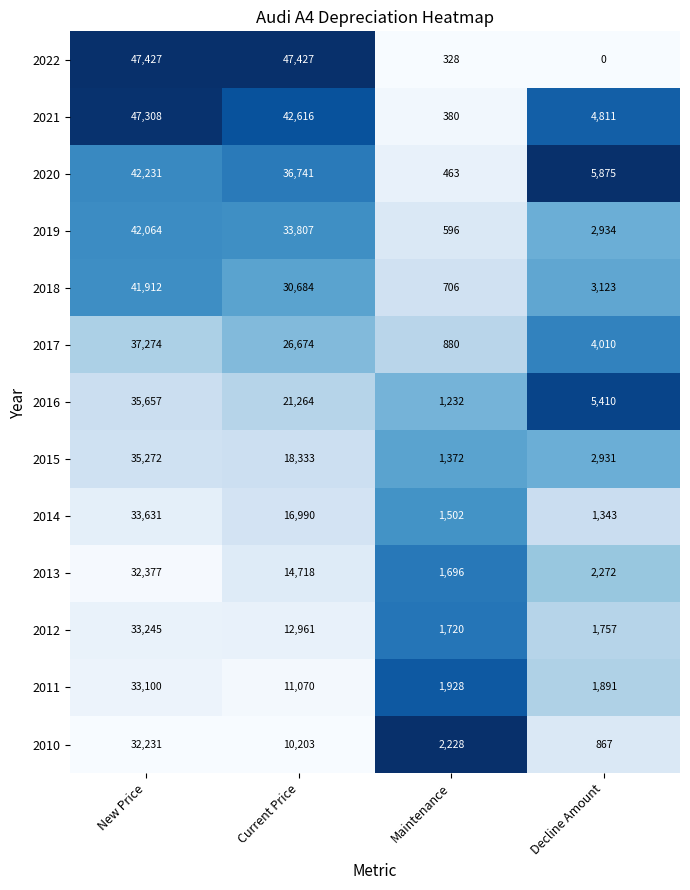

Which series has the largest total across all categories?

2022